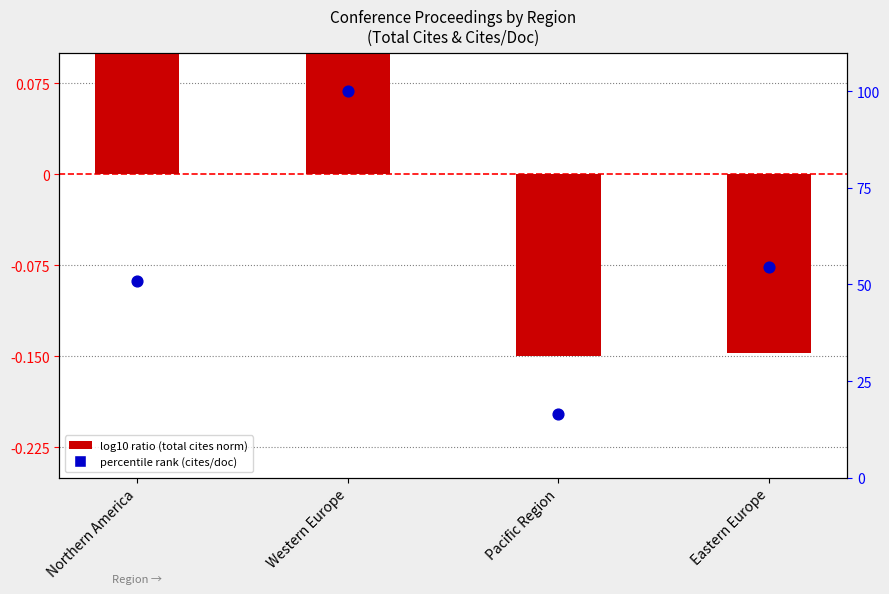

Which series contains the lowest Y value?

log10 ratio (norm)